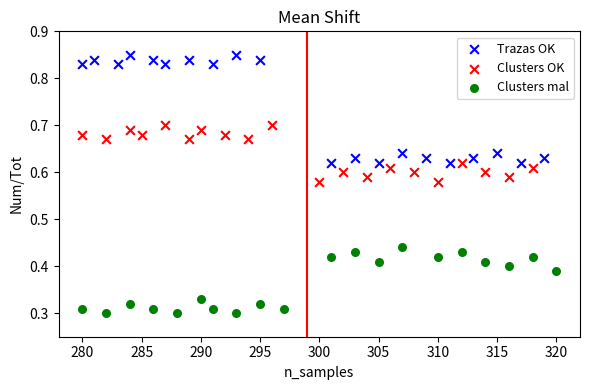

Which series has the largest Y range (max minus min)?

Trazas OK